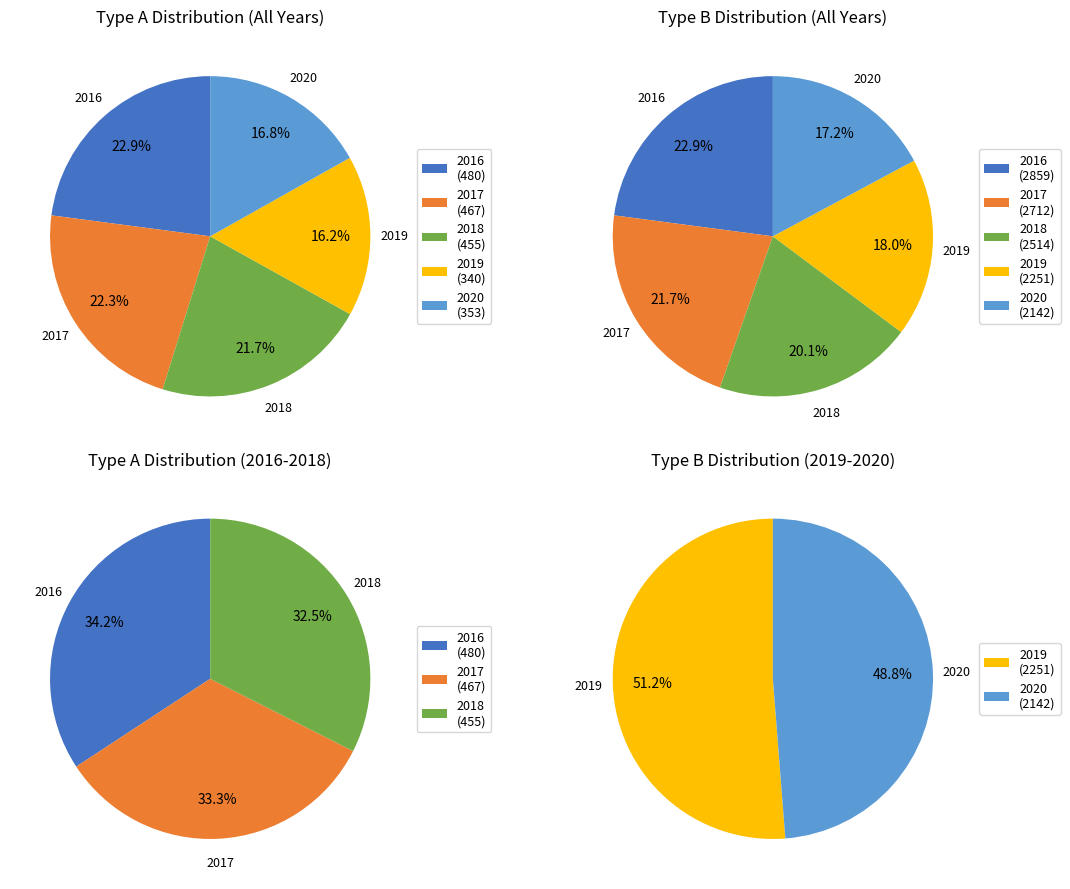

Does 2 represent more than half of the total?

No